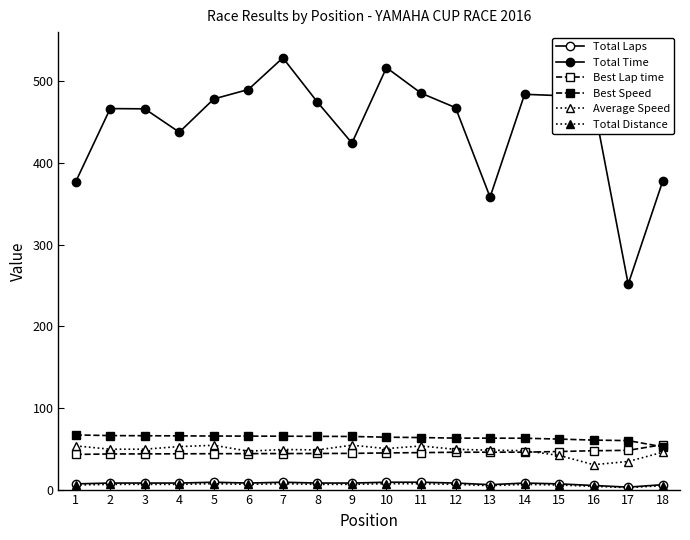

How many interior local peaks does the Total Distance series have?

3